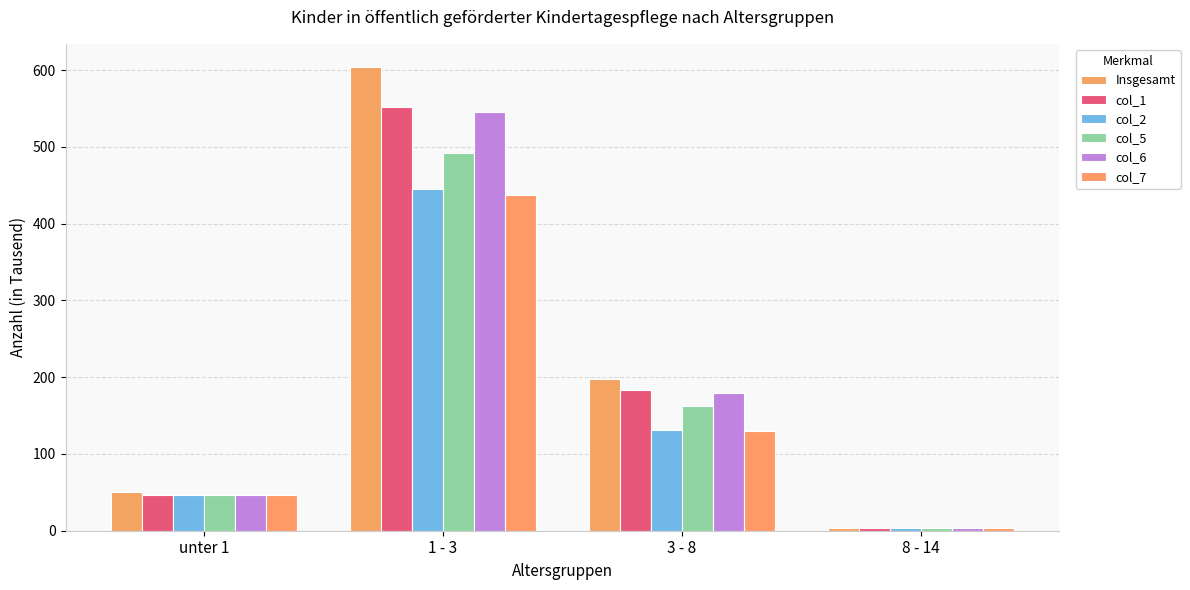

Which has a higher value, 3 - 8 or 8 - 14?

3 - 8